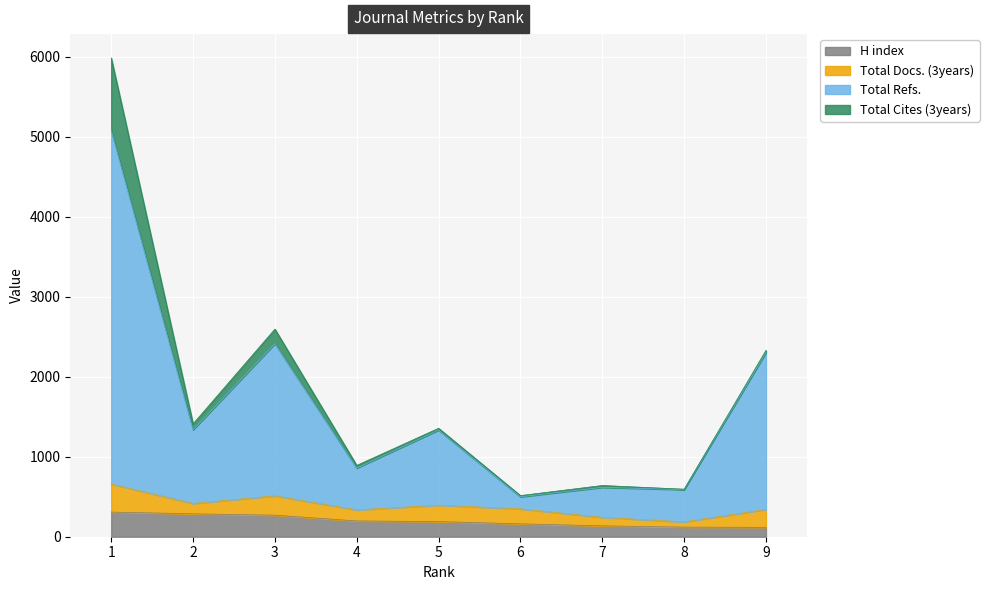

What value does the H index series have at 2?

286